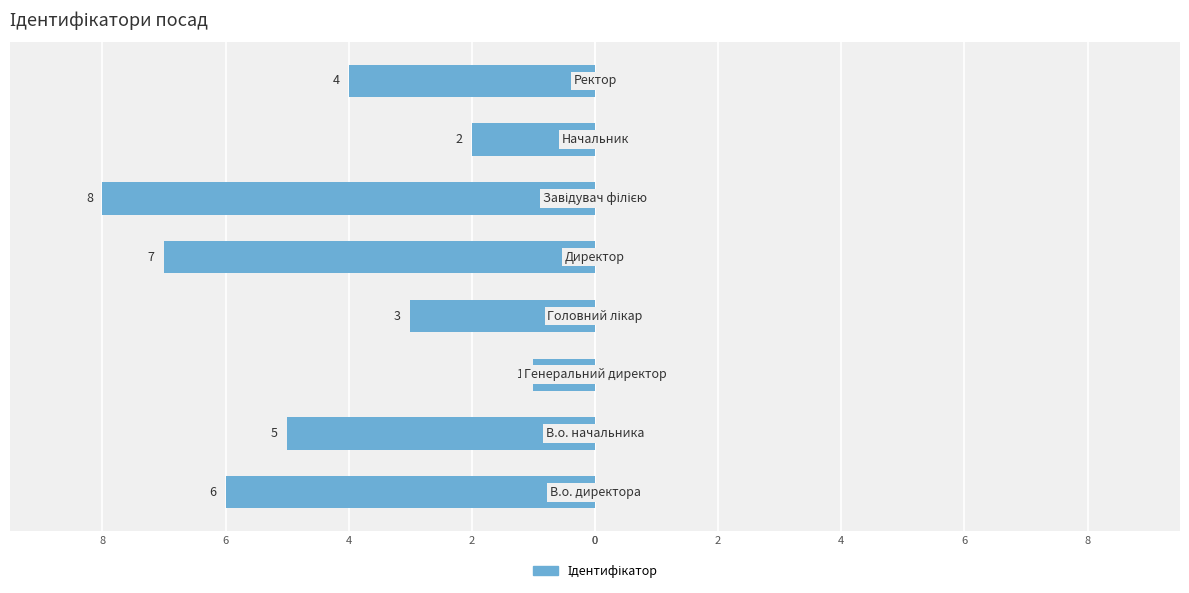

How many values are between -6 and -2?

5